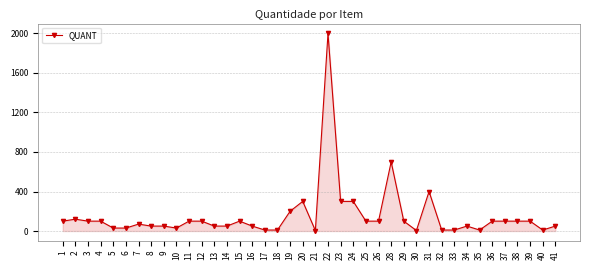

What is the maximum value shown in the chart?

2000